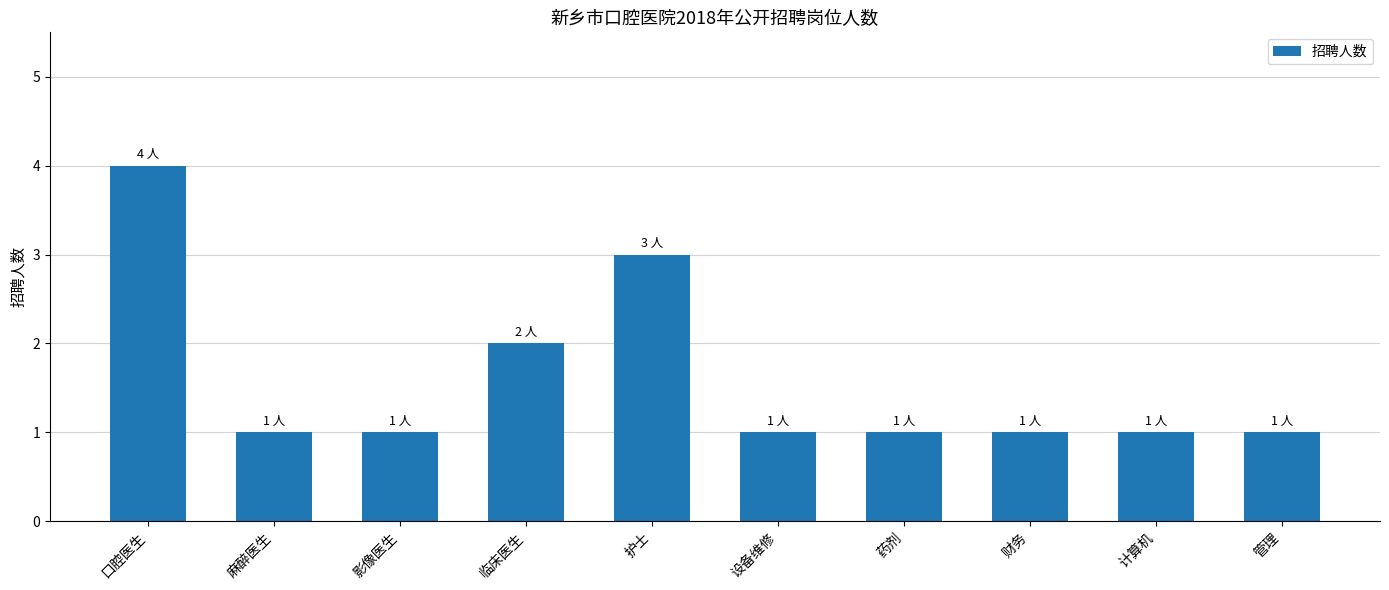

What is the difference between the maximum and minimum values?

3